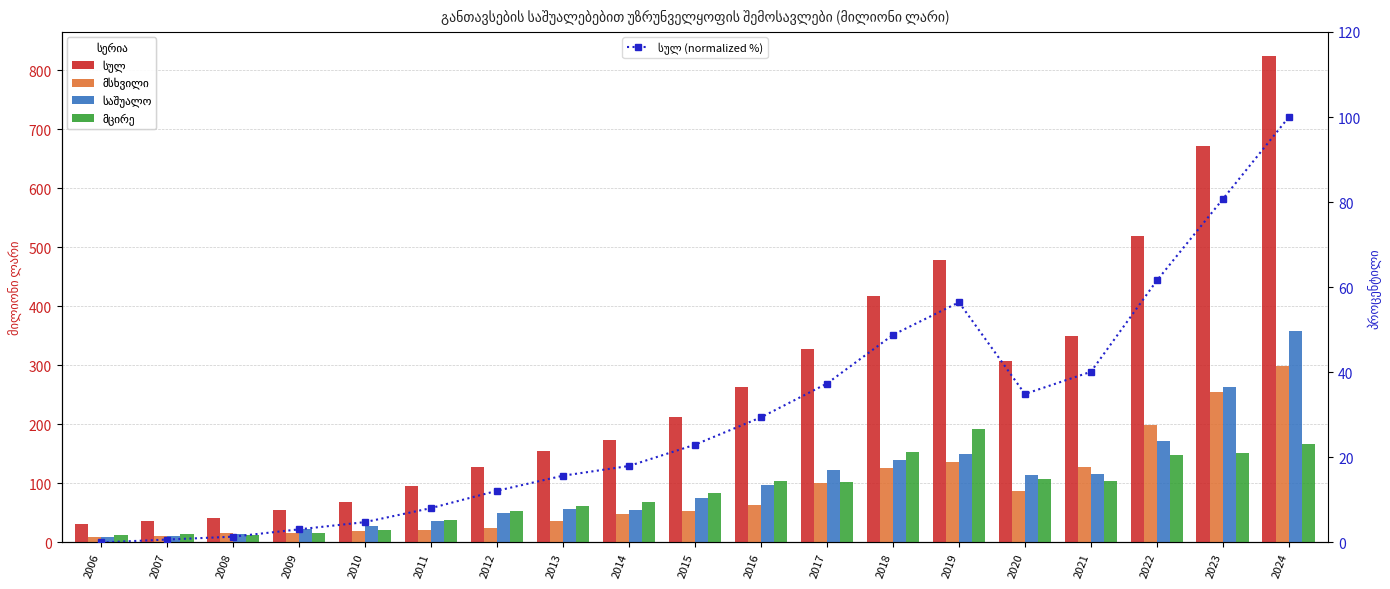

Between 2006 and 2019, which series saw the biggest shift?

სულ